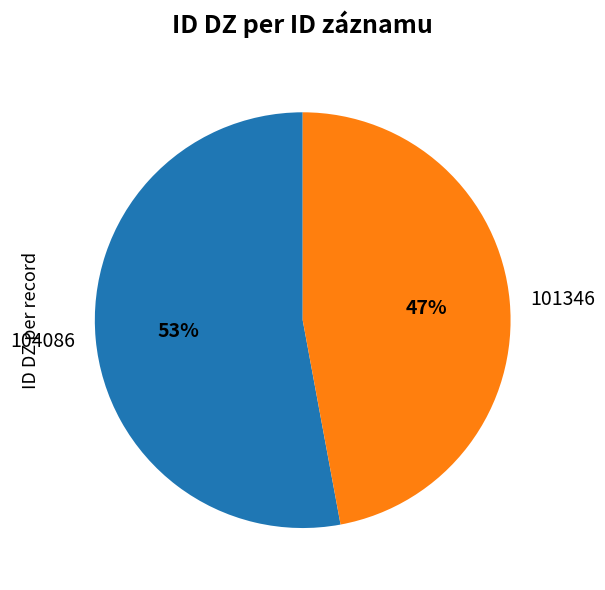

To the nearest percent, what is the average slice percentage?

50%